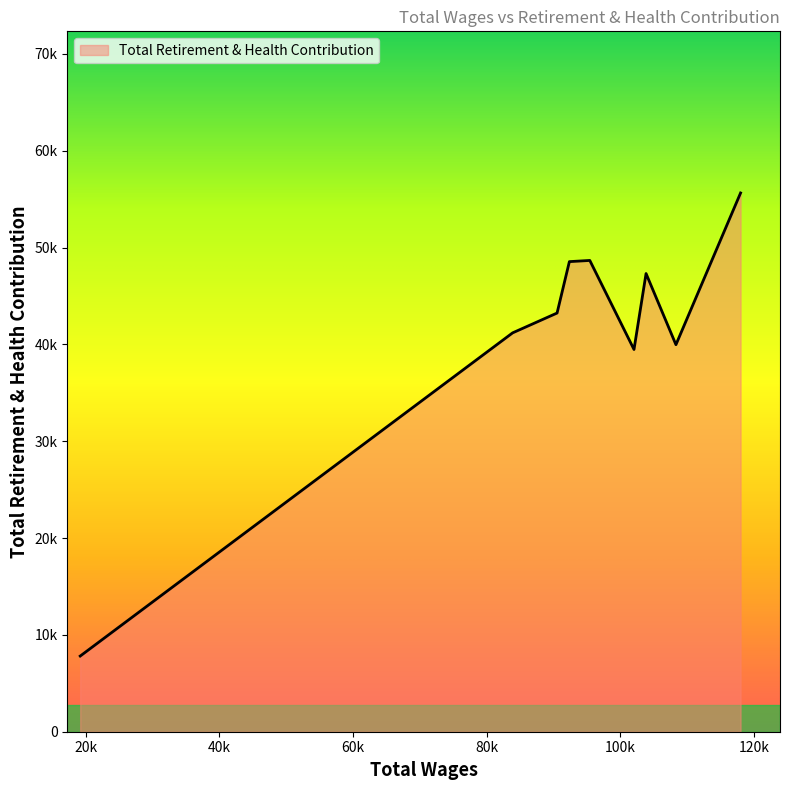

Does the chart have visible grid lines?

No